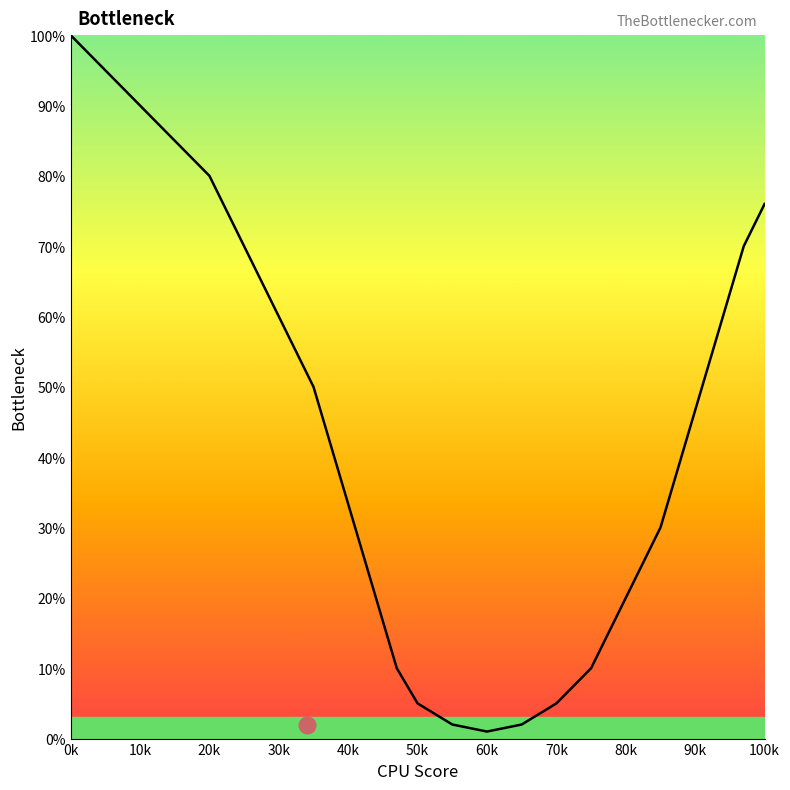

How many lines are shown in the chart?

1